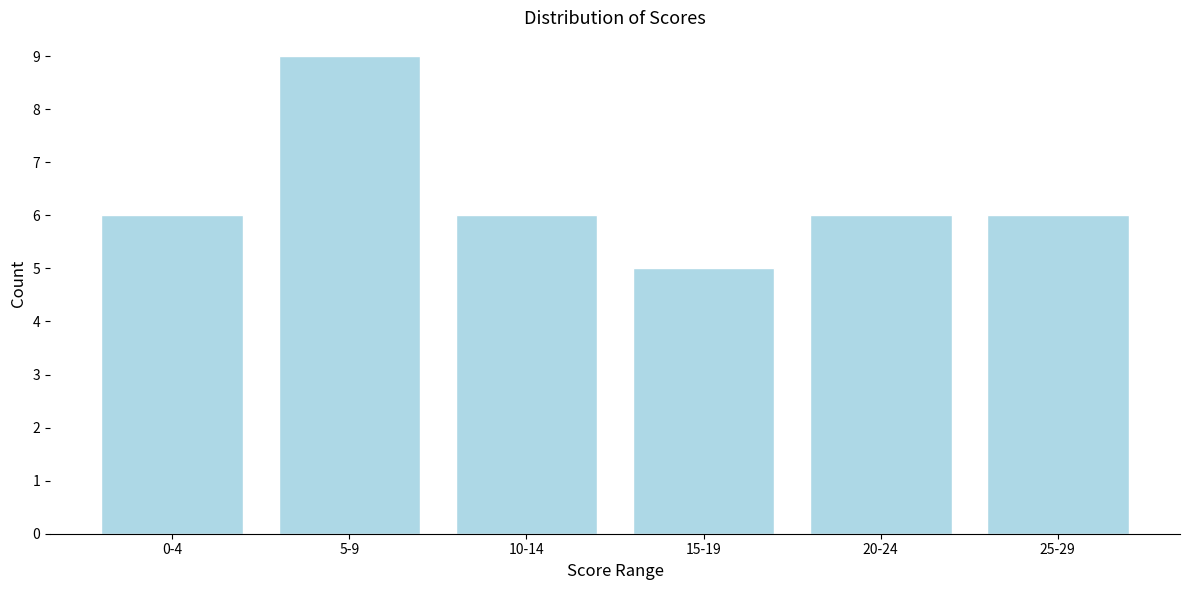

Reading left to right, what are all the values shown in this chart?

6	9	6	5	6	6